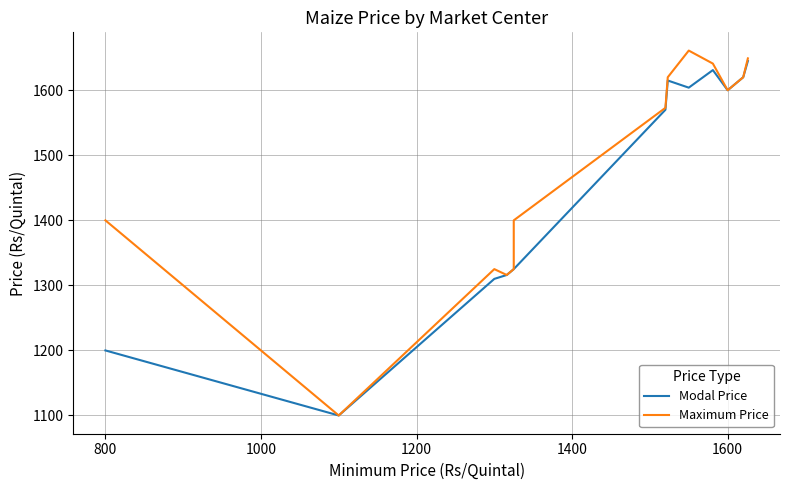

What is the difference between the second highest and minimum values in the Maximum Price series?

549